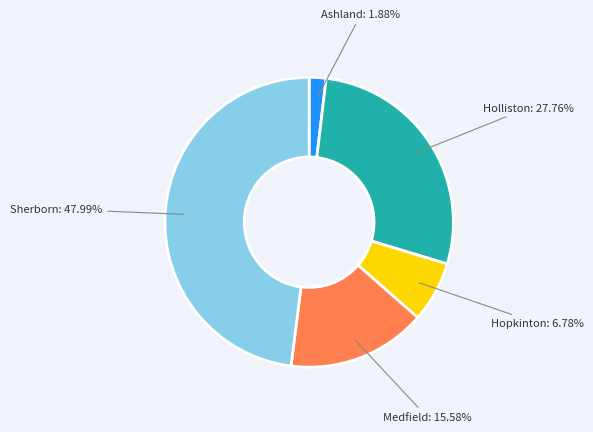

To the nearest percent, what is the difference between the largest and smallest slice percentages?

46%